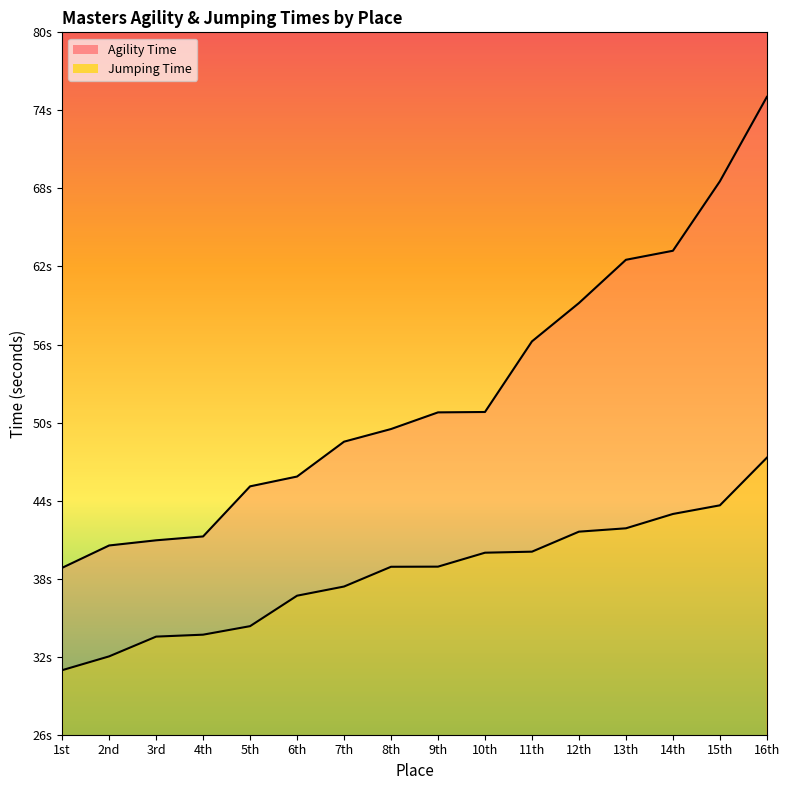

Which series has the widest spread of values?

Agility Time